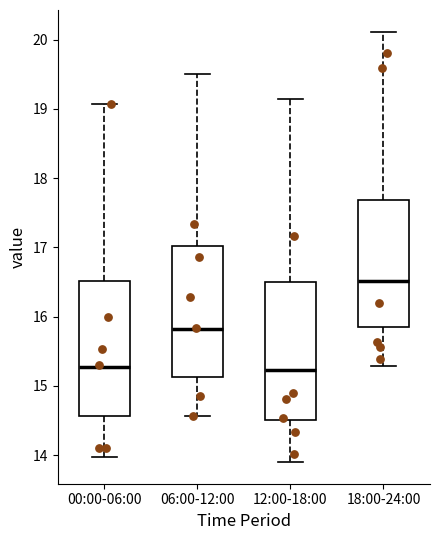

Reading left to right, read every box against the y-axis: the position of its median line, the range the box covers, and the ends of its whiskers. The values are not printed on the chart, so give them approximately, as read against the axis.

00:00-06:00: median 15.3, box 14.6 to 16.5, whiskers 14.0 to 19.1
06:00-12:00: median 15.8, box 15.1 to 17.0, whiskers 14.6 to 19.5
12:00-18:00: median 15.2, box 14.5 to 16.5, whiskers 13.9 to 19.1
18:00-24:00: median 16.5, box 15.8 to 17.7, whiskers 15.3 to 20.1